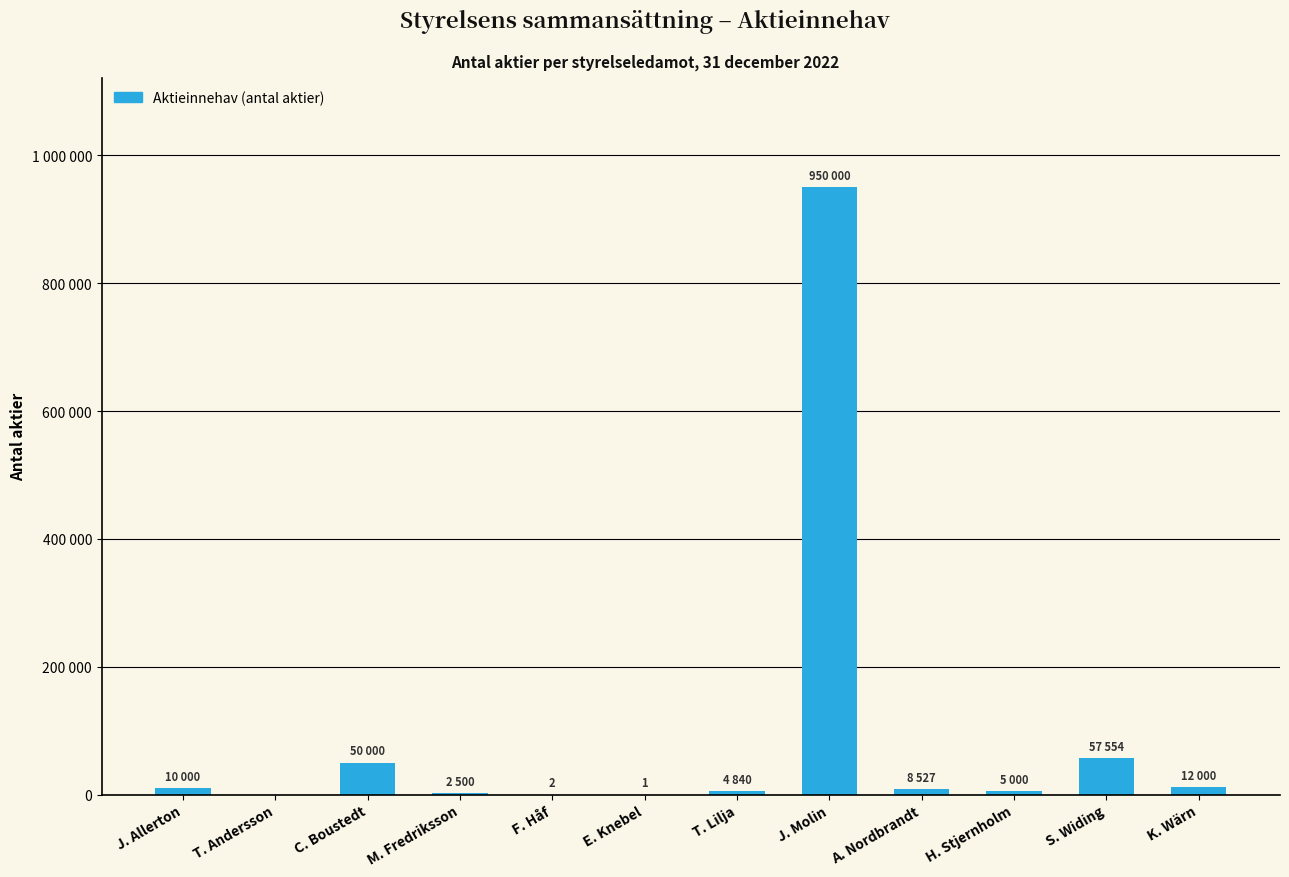

What is the change in value from H. Stjernholm to K. Wärn?

+7000